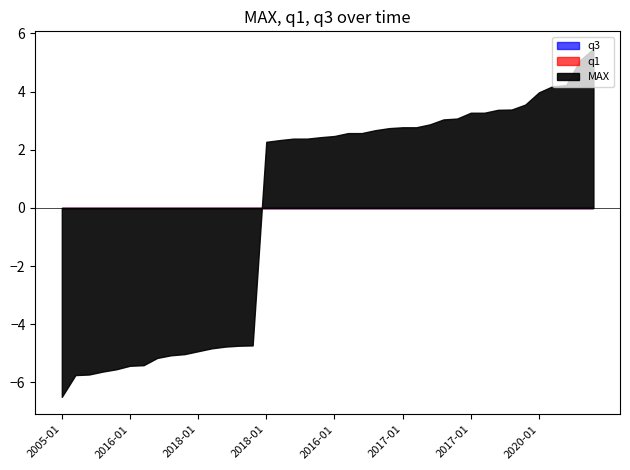

How many series are shown in this chart?

3